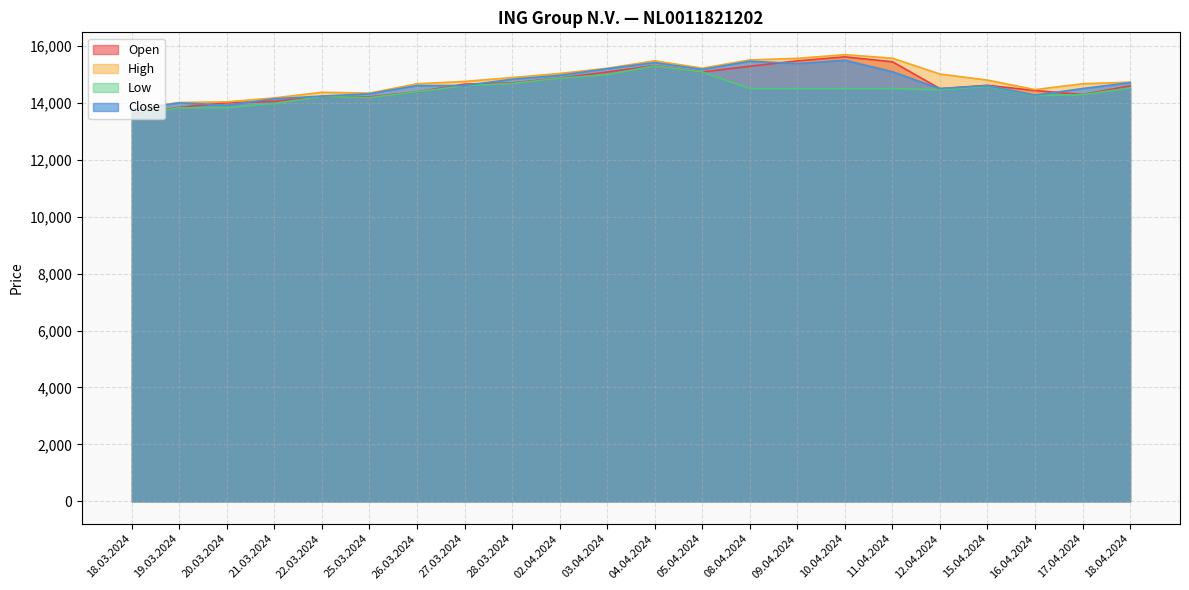

How many lines are shown in the chart?

4